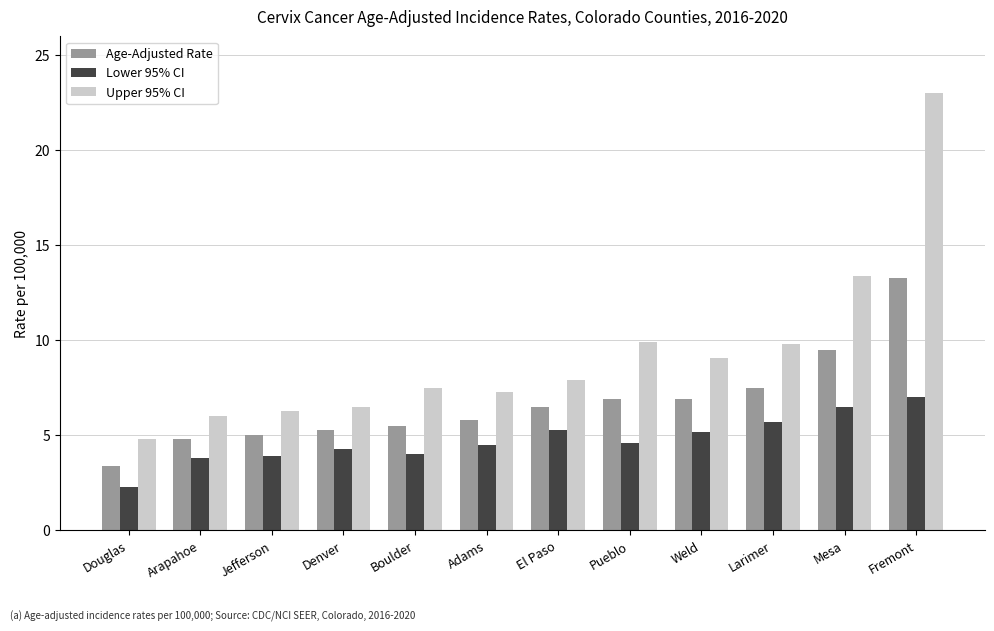

At which label does Age-Adjusted Rate reach its minimum?

Douglas